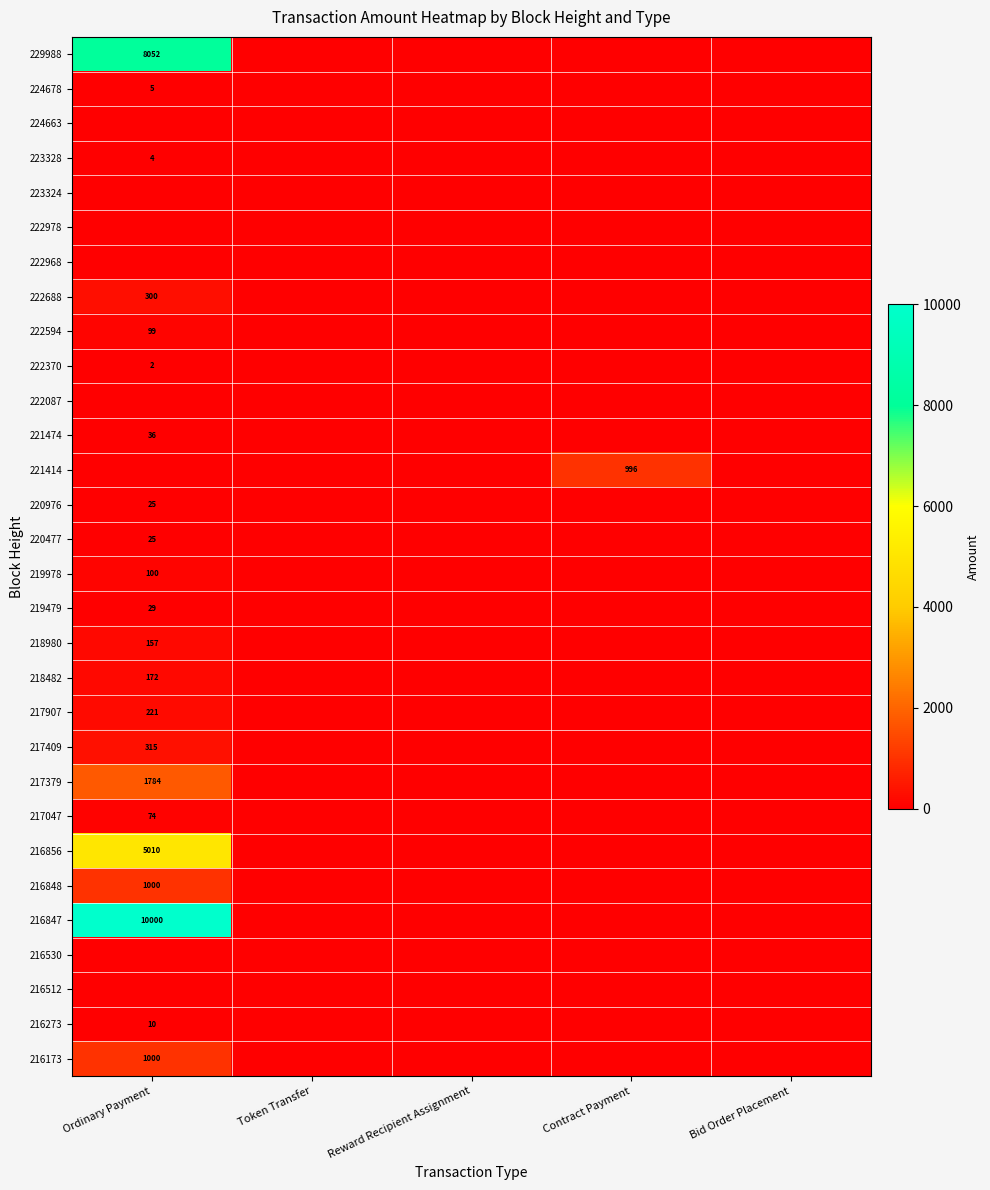

At which category does the chart reach its peak across all series?

Ordinary Payment